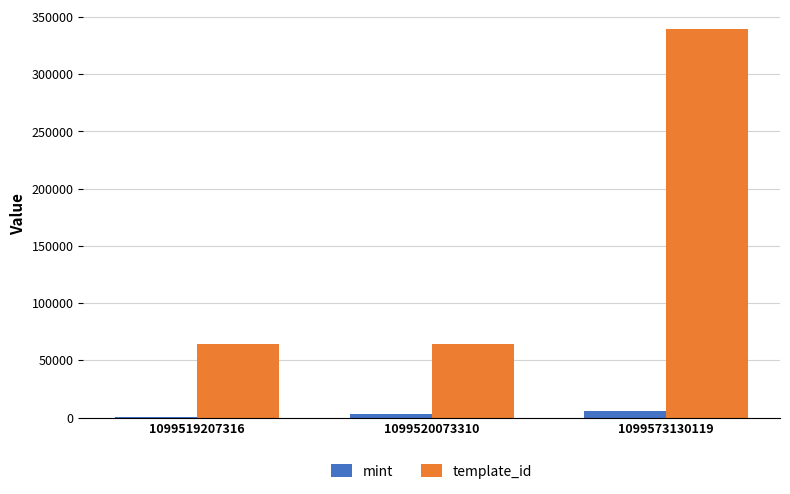

Count the number of data series in this chart.

2